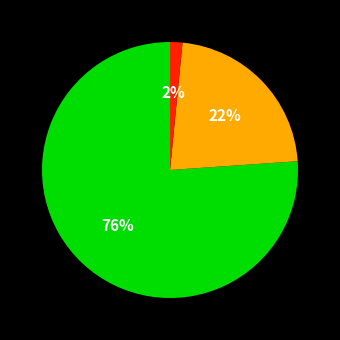

Is there a majority slice in this chart?

Yes